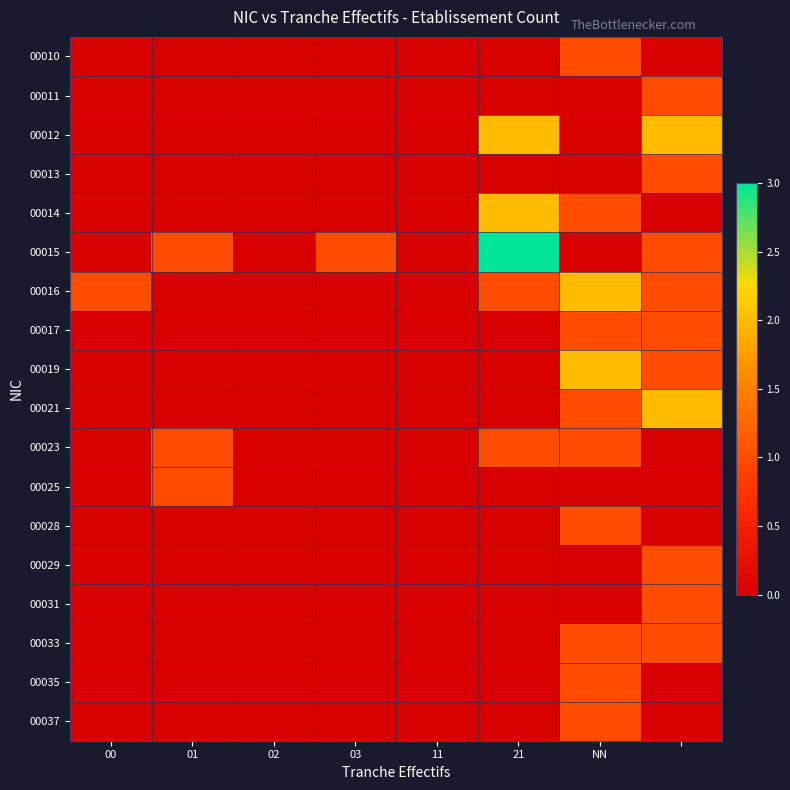

Reading right to left, extract all data points from this chart.

00010: 0	1	0	0	0	0	0	0
00011: 1	0	0	0	0	0	0	0
00012: 2	0	2	0	0	0	0	0
00013: 1	0	0	0	0	0	0	0
00014: 0	1	2	0	0	0	0	0
00015: 1	0	3	0	1	0	1	0
00016: 1	2	1	0	0	0	0	1
00017: 1	1	0	0	0	0	0	0
00019: 1	2	0	0	0	0	0	0
00021: 2	1	0	0	0	0	0	0
00023: 0	1	1	0	0	0	1	0
00025: 0	0	0	0	0	0	1	0
00028: 0	1	0	0	0	0	0	0
00029: 1	0	0	0	0	0	0	0
00031: 1	0	0	0	0	0	0	0
00033: 1	1	0	0	0	0	0	0
00035: 0	1	0	0	0	0	0	0
00037: 0	1	0	0	0	0	0	0